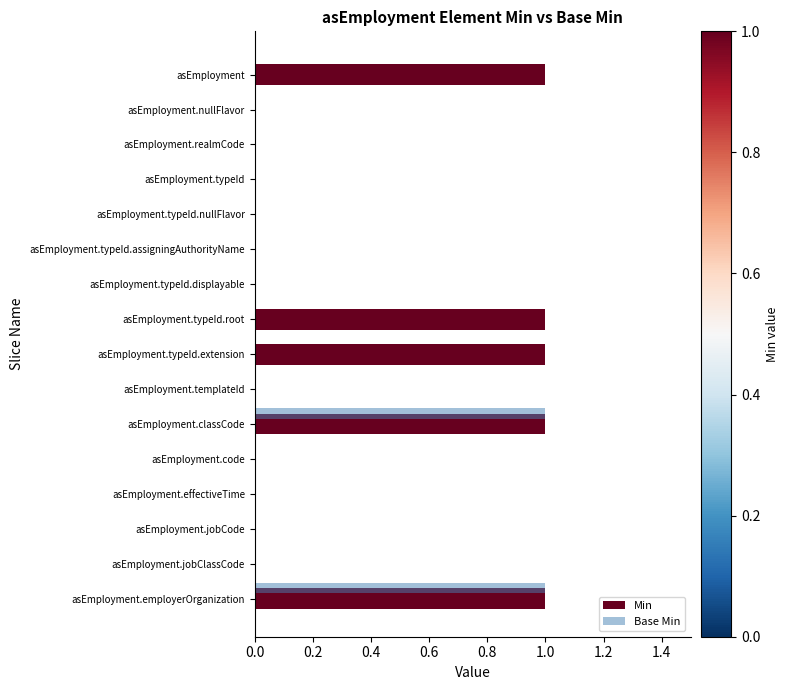

What is the maximum value for Min?

1